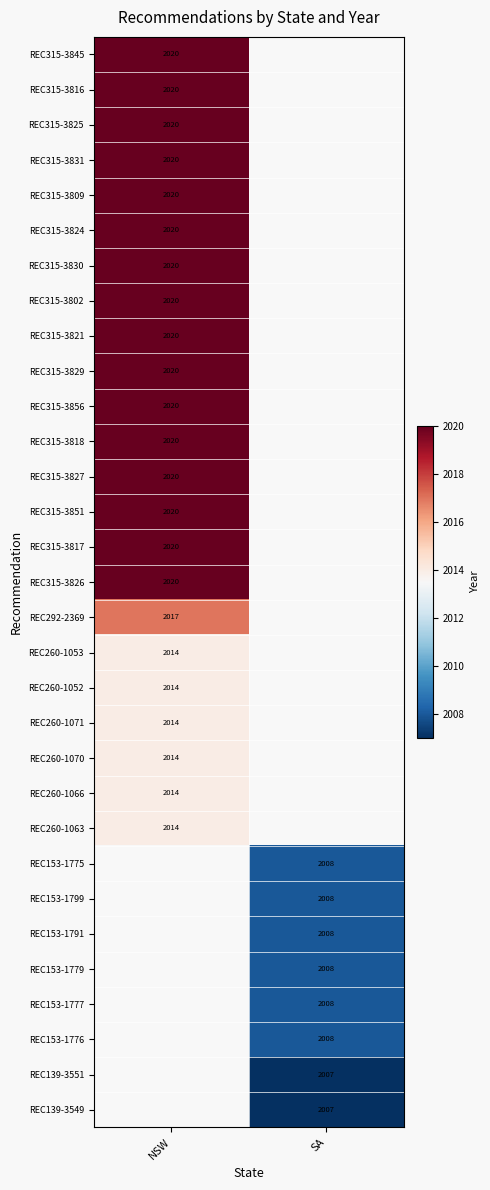

At which category does the chart reach its peak across all series?

NSW